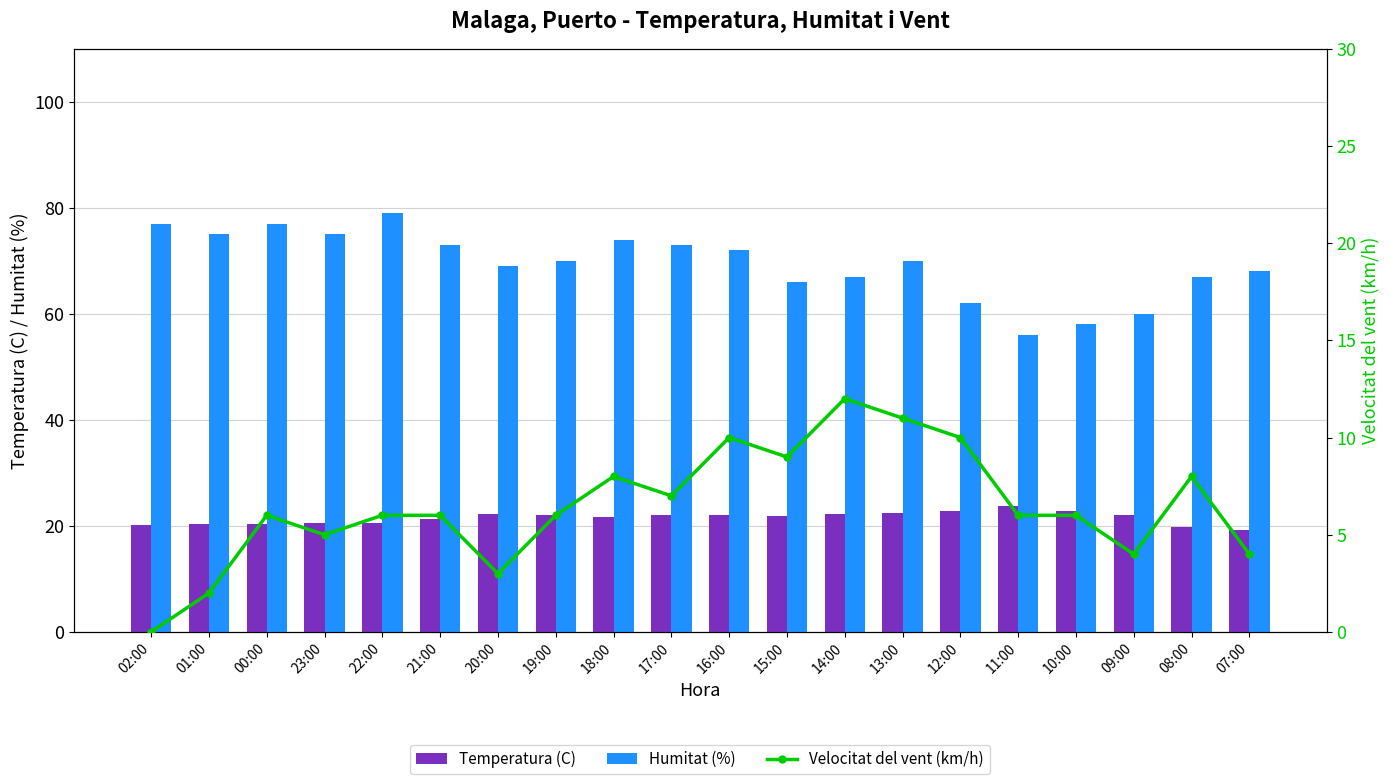

Which has a higher value, 08:00 or 21:00?

21:00